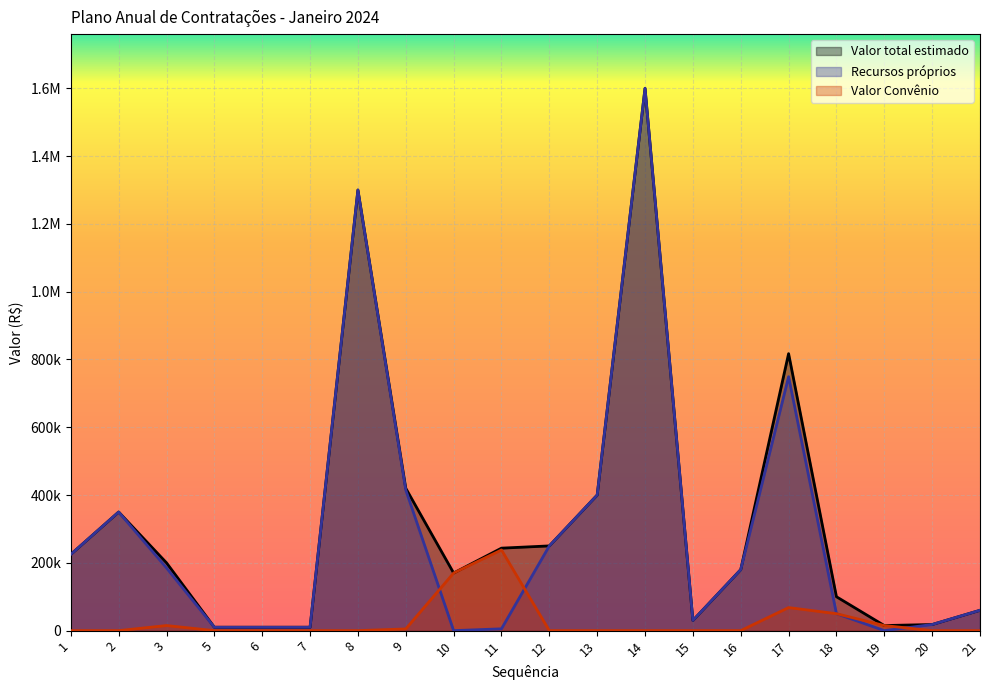

Reading left to right, extract all data points from this chart.

Valor total estimado: 225000.0	350000.0	200000.0	10000.0	10000.0	10000.0	1300000.0	420000.0	170000.0	243342.4	250000.0	400000.0	1600000.0	30000.0	180000.0	817200.0	100000.0	15000.0	18000.0	60000.0
Recursos próprios: 225000.0	350000.0	185000.0	10000.0	10000.0	10000.0	1300000.0	415000.0	0.0	5342.4	250000.0	400000.0	1600000.0	30000.0	180000.0	749200.0	50000.0	0.0	18000.0	60000.0
Valor Convênio: 0.0	0.0	15000.0	0.0	0.0	0.0	0.0	5000.0	170000.0	238000.0	0.0	0.0	0.0	0.0	0.0	68000.0	50000.0	15000.0	0.0	0.0